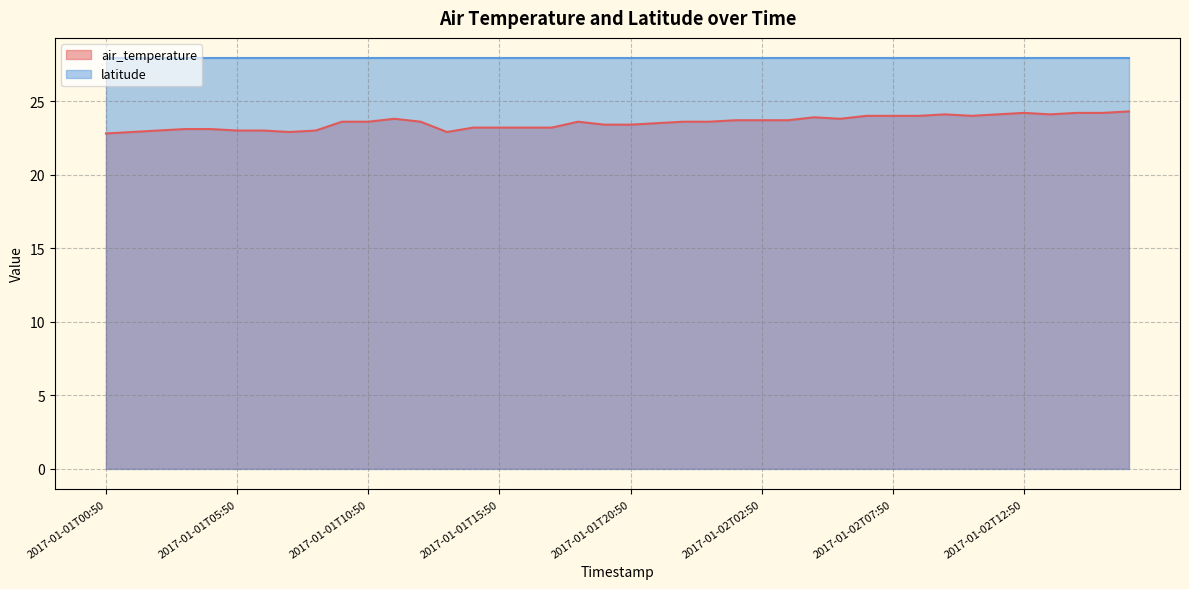

Where is the data nearest to the value 23?

2017-01-01T02:50